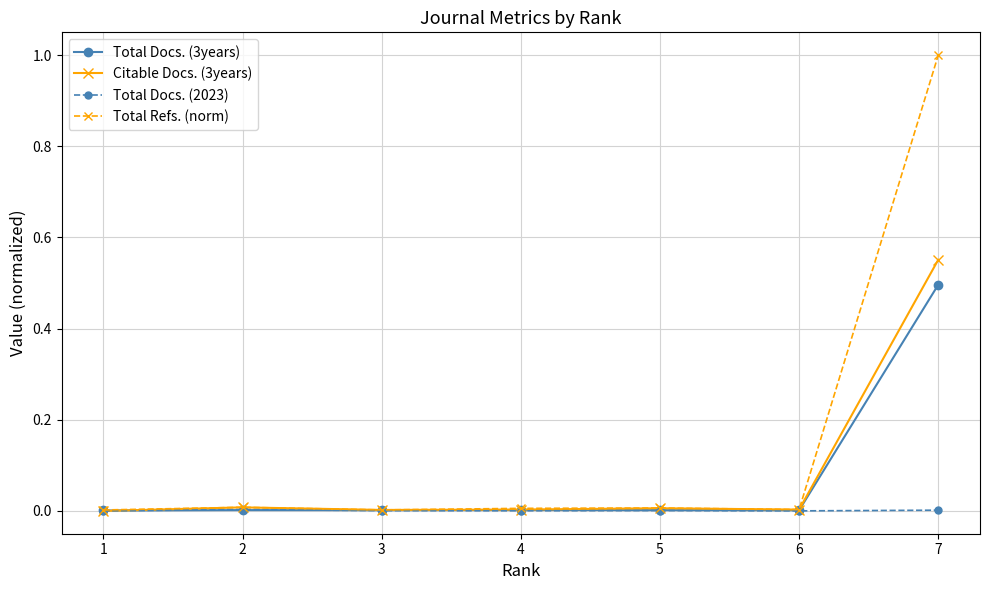

What are all the series names shown in the legend?

Total Docs. (3years), Citable Docs. (3years), Total Docs. (2023), Total Refs. (norm)